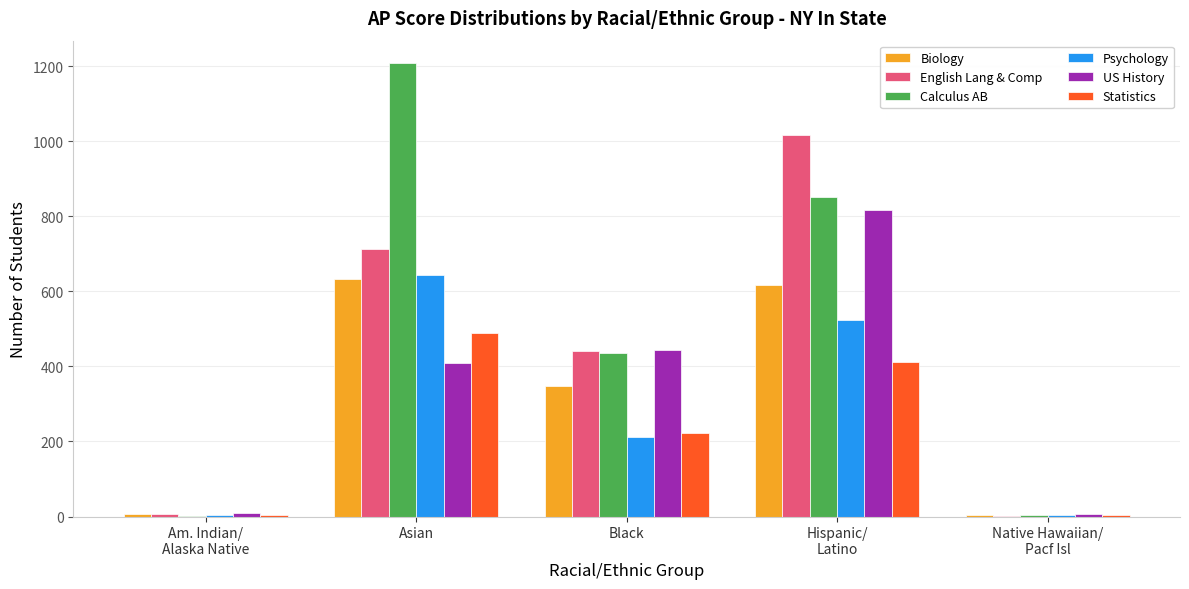

What is the maximum value for Biology?

634